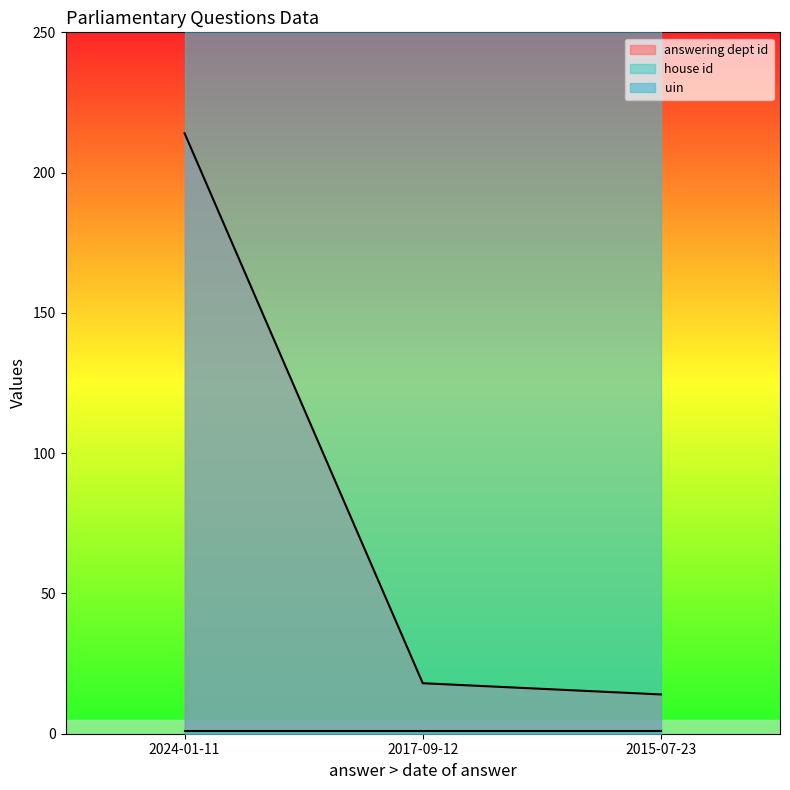

Does the chart display data point markers on the line(s)?

No